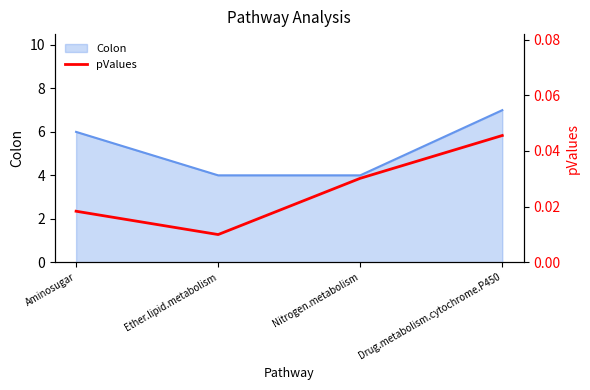

True or false: Colon has a value of 6 at Nitrogen.metabolism.

False